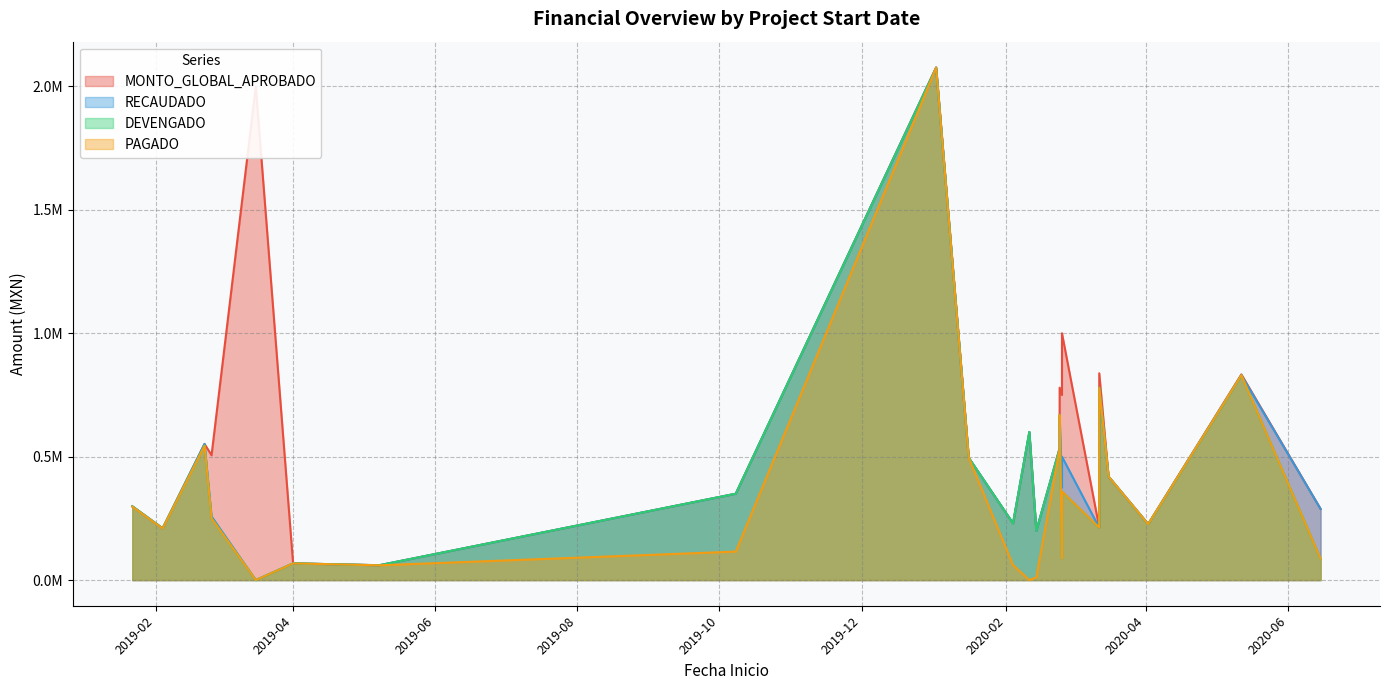

True or false: MONTO_GLOBAL_APROBADO and RECAUDADO intersect in this chart.

False